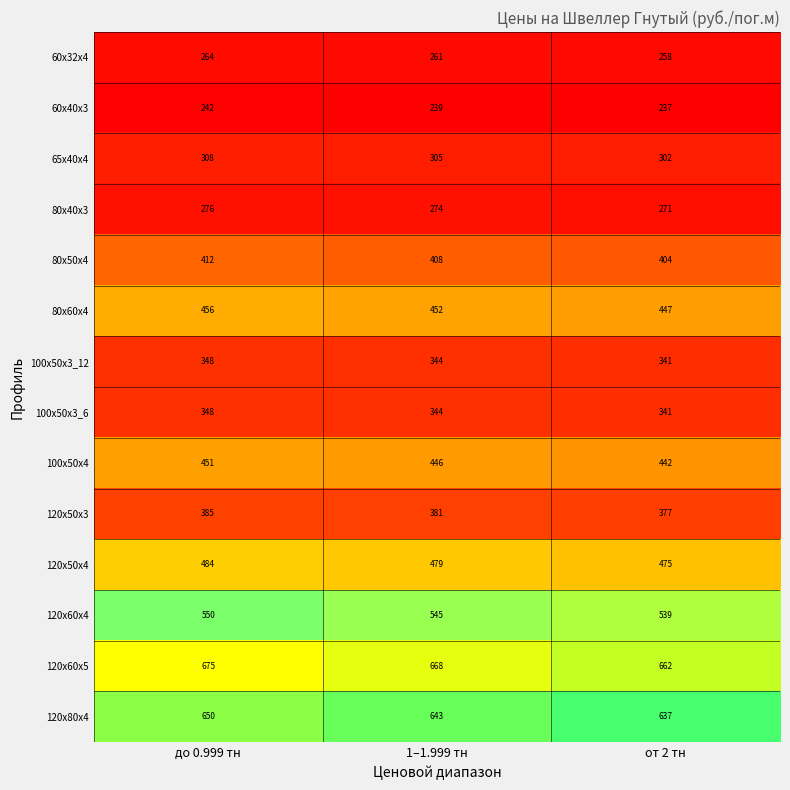

Is it true that 120x50x3 equals 607 at до 0.999 тн?

False